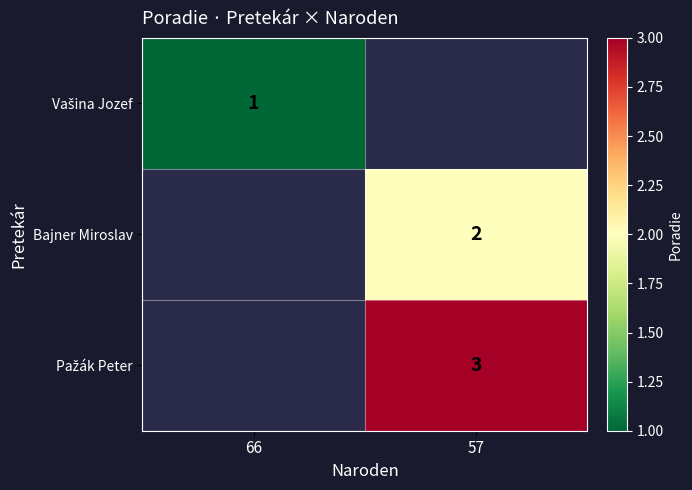

Which label corresponds to the smallest value in the chart?

66